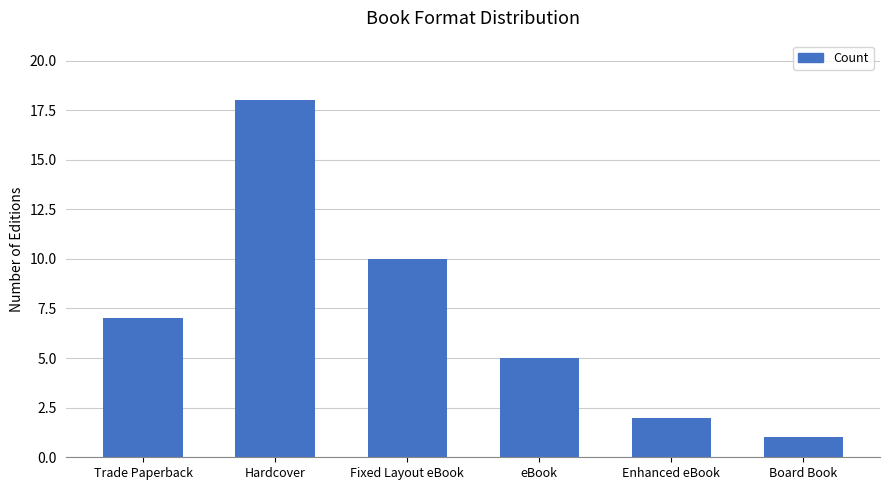

Rank the categories by value from lowest to highest.

Board Book, Enhanced eBook, eBook, Trade Paperback, Fixed Layout eBook, Hardcover